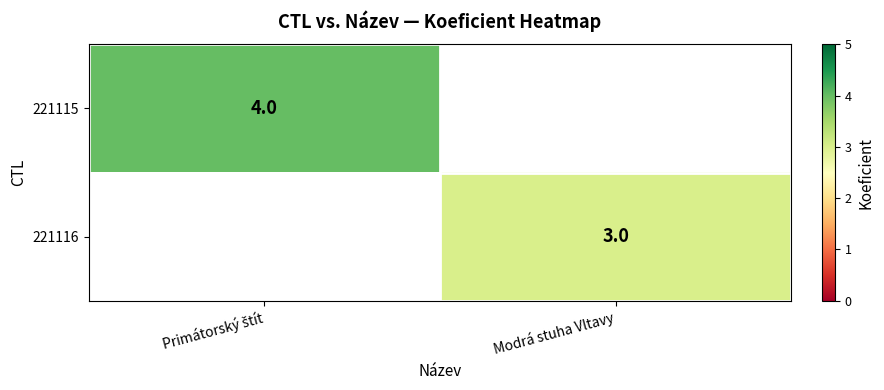

True or false: 221116 has a value of 3 at Modrá stuha Vltavy.

True